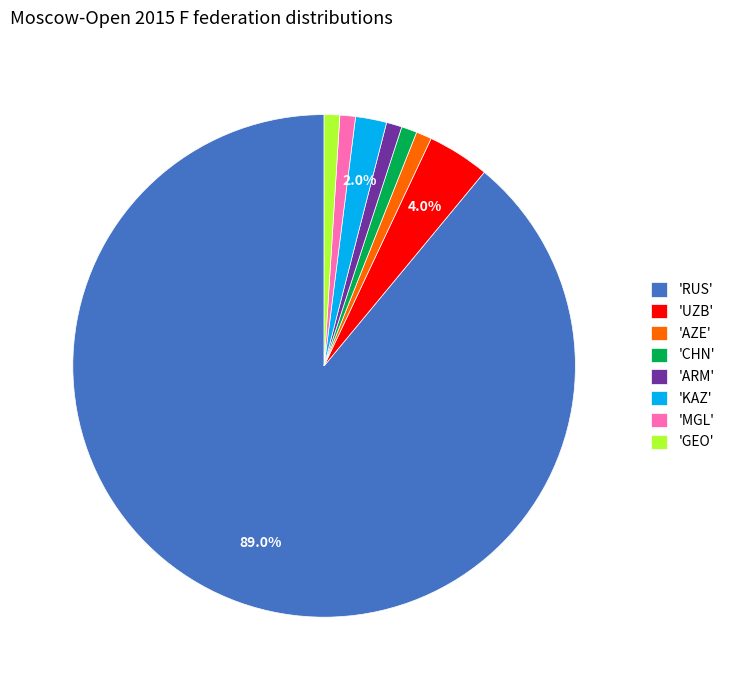

What portion of the pie excludes 'KAZ'?

98.0%